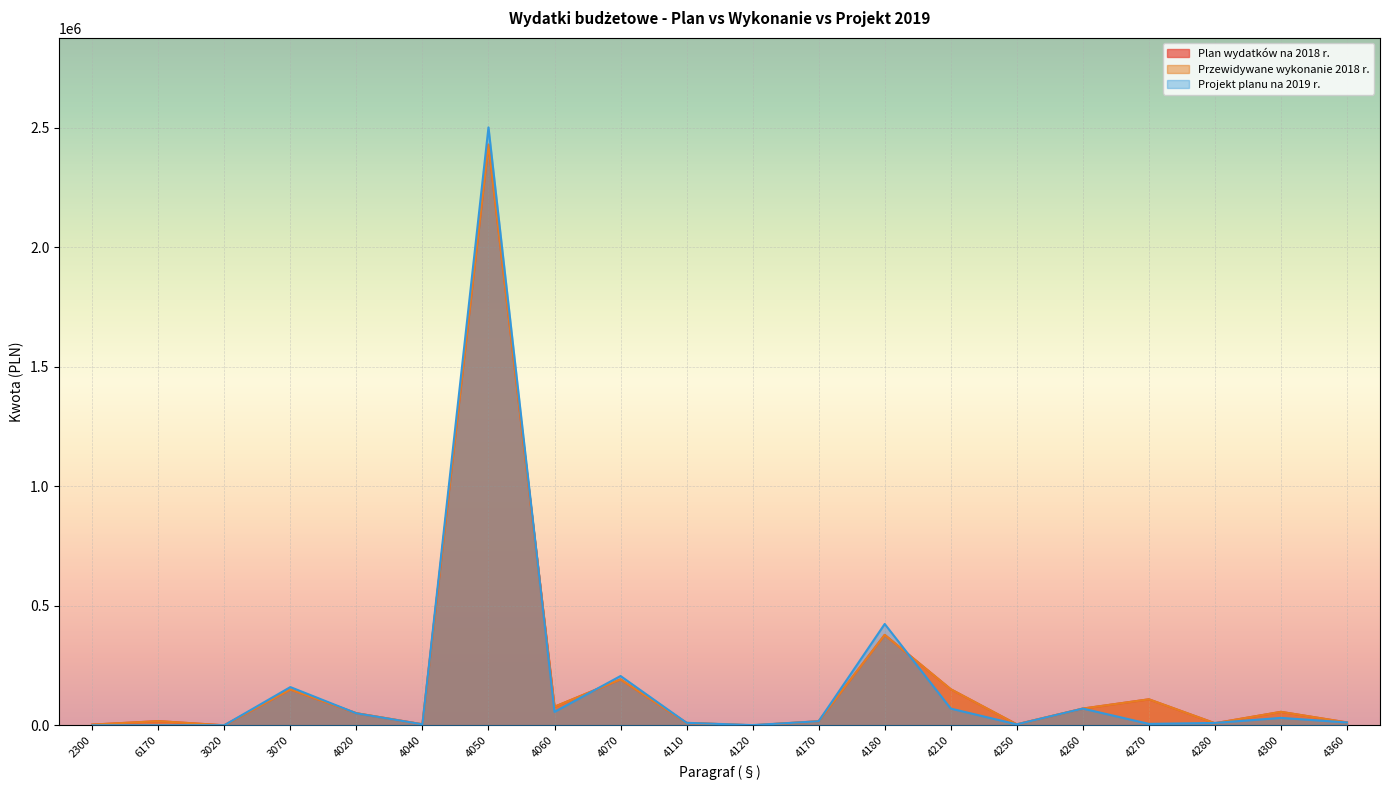

What is the lowest value of the Przewidywane wykonanie 2018 r. series?

45